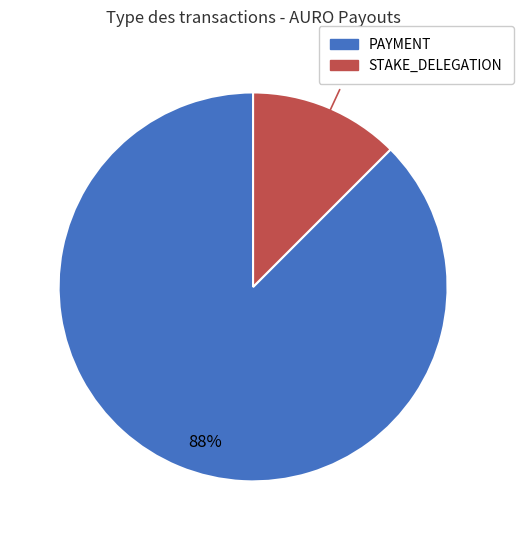

To the nearest percent, what is the average slice percentage?

50%